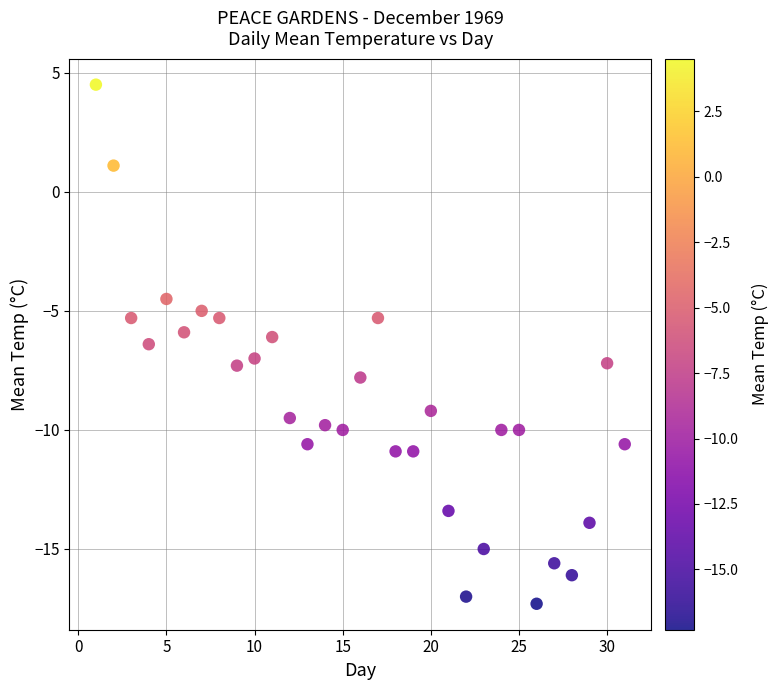

What is the range of Y values (max minus min)?

21.8